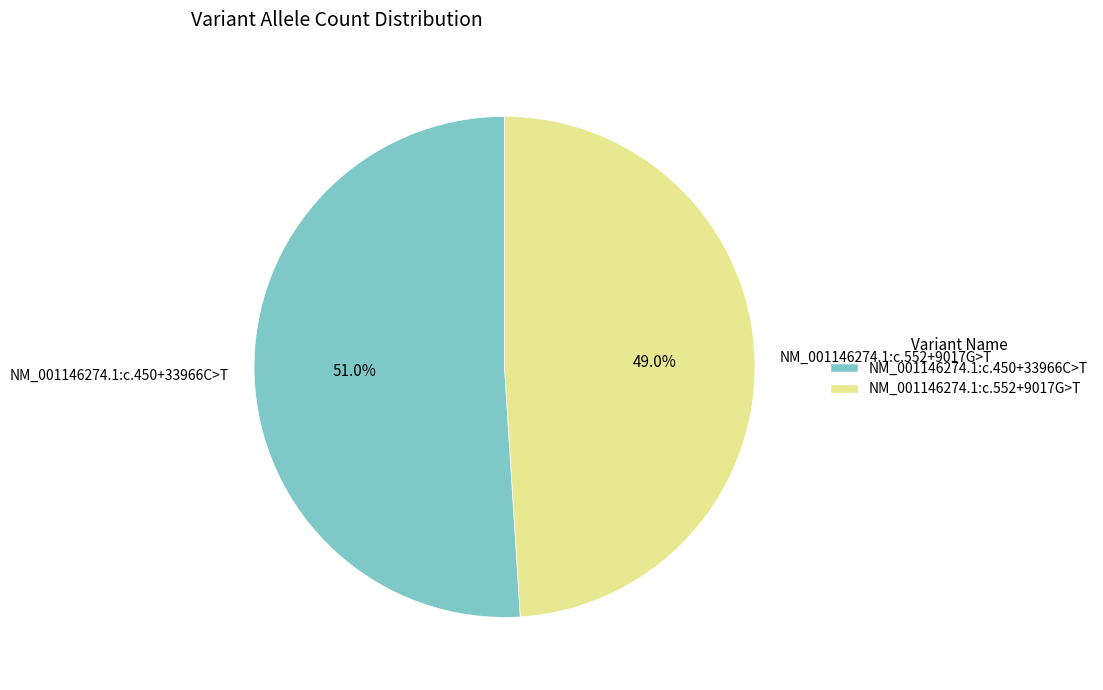

Which has a higher value, NM_001146274.1:c.450+33966C>T or NM_001146274.1:c.552+9017G>T?

NM_001146274.1:c.450+33966C>T